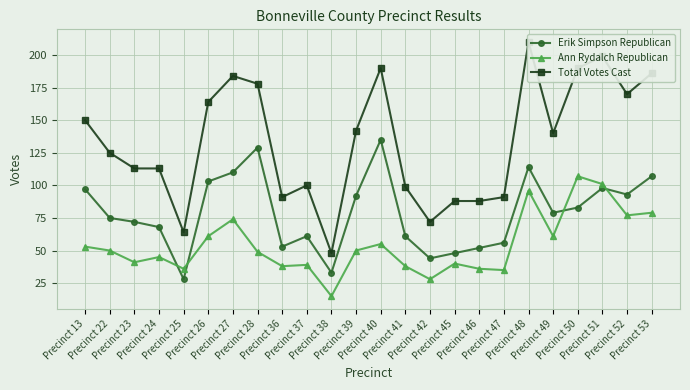

What is the sum of all Ann Rydalch Republican values?

1304